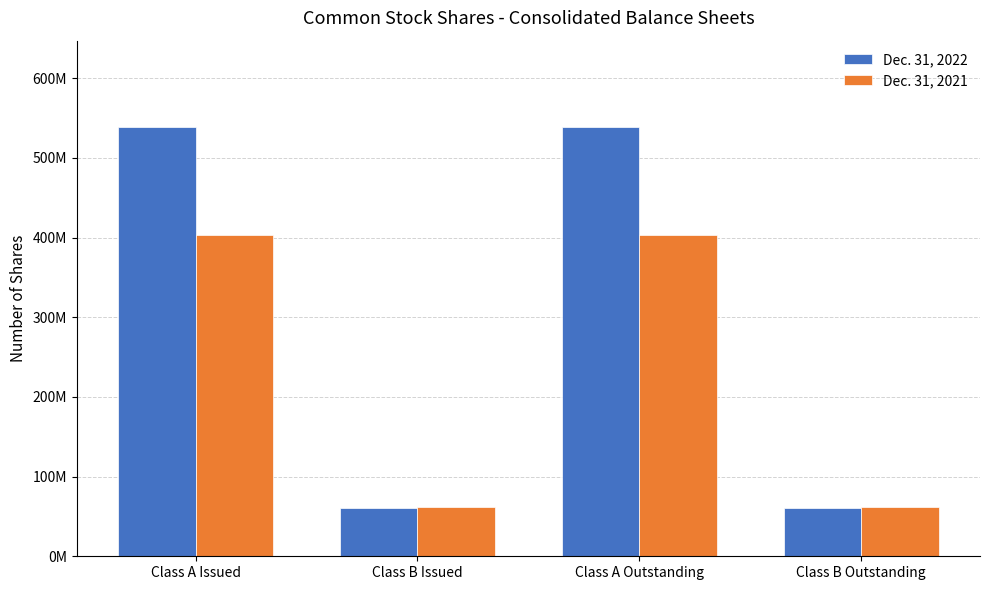

Rank the series by their maximum value, from highest to lowest.

Dec. 31, 2022, Dec. 31, 2021